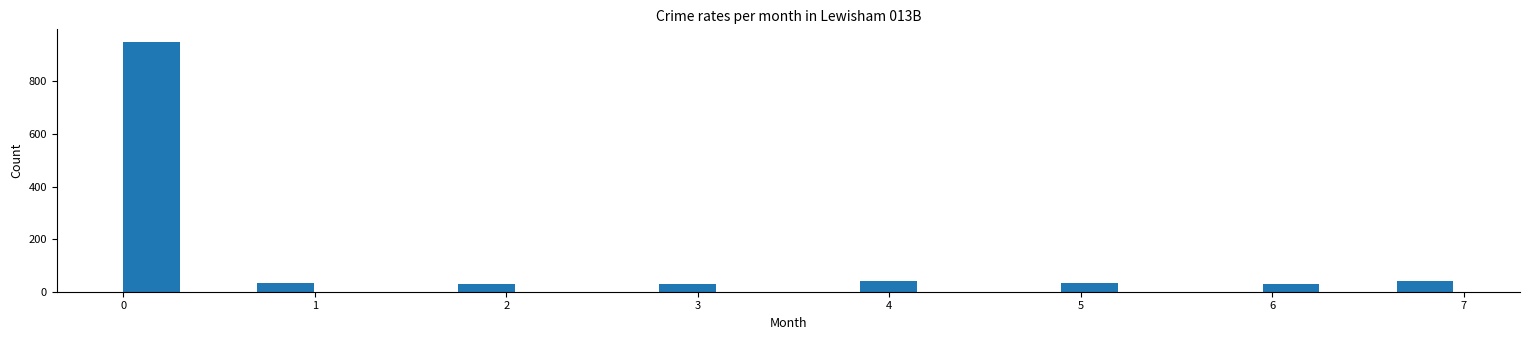

Read against the x-axis, roughly where is the centre of the tallest bar?

0.1